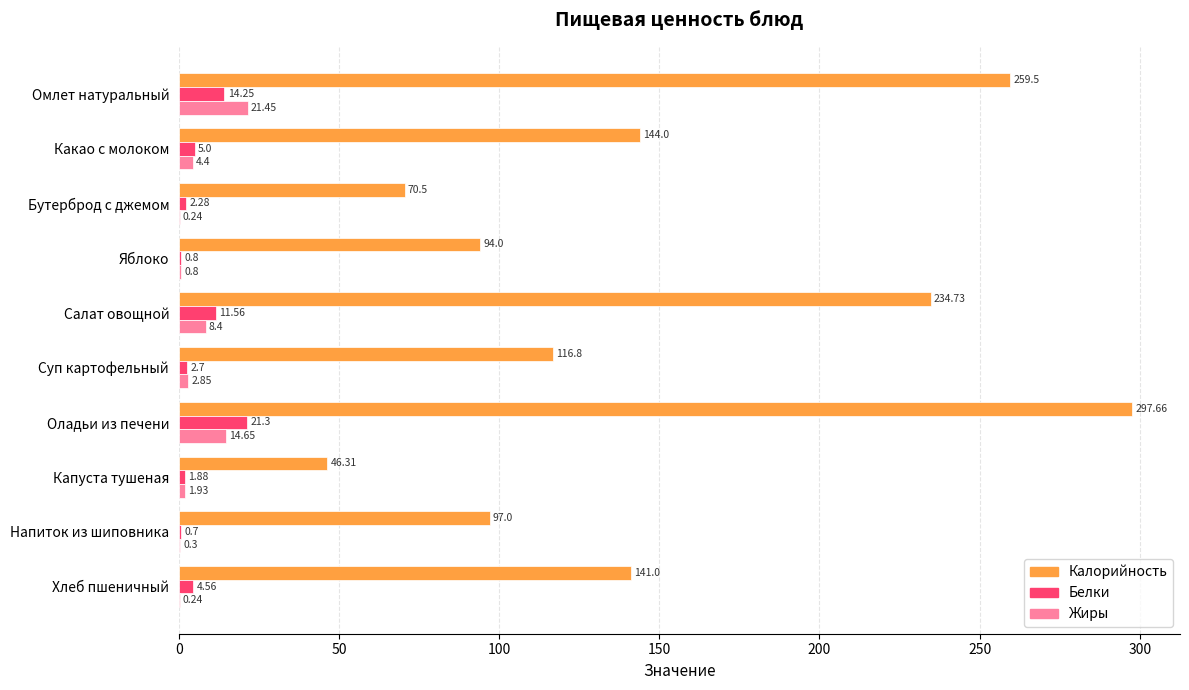

At which category is the sum across all series the highest?

Оладьи из печени